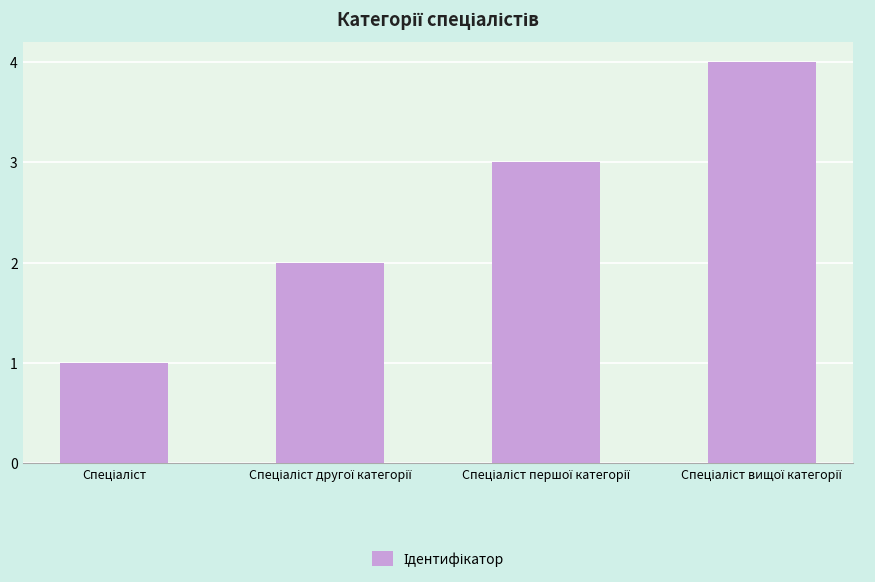

Reading right to left, list all the values displayed in this chart.

4	3	2	1